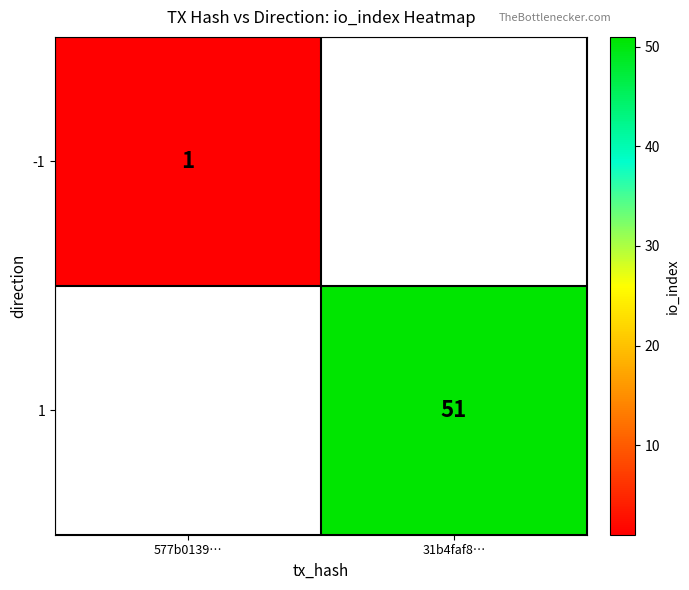

The value of -1 at 577b0139… is 1. True or false?

True